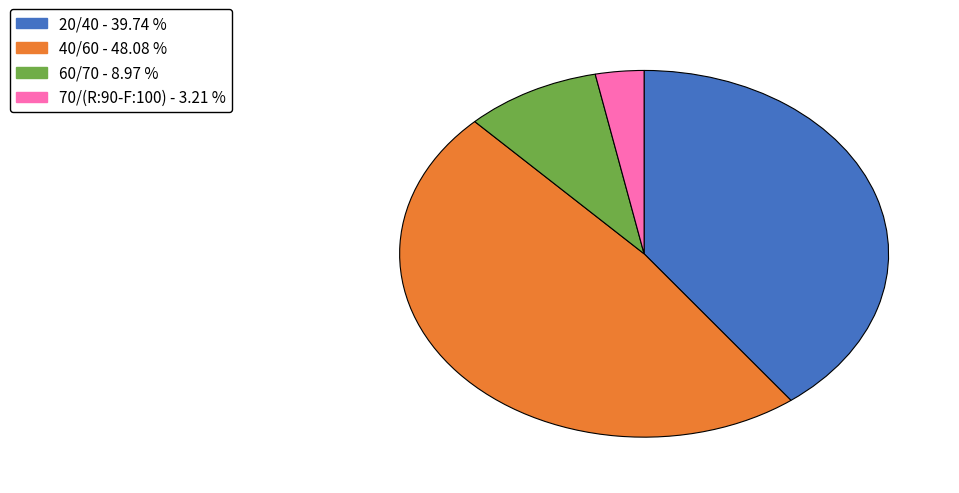

Count the number of slices in the pie.

4